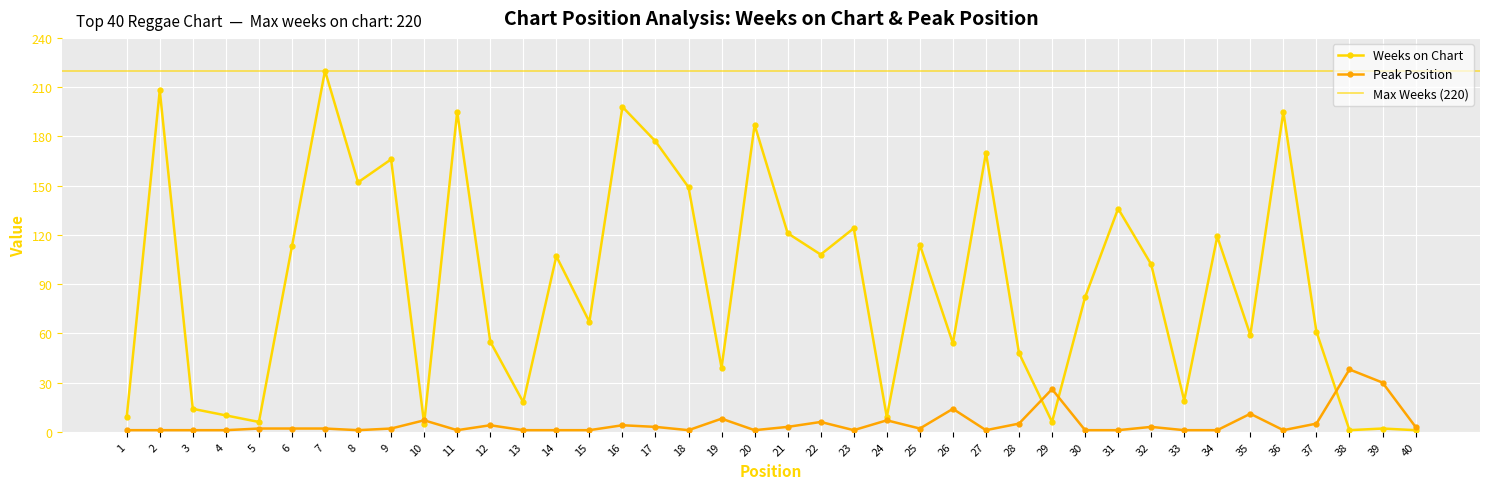

Rank the series by their average value, from highest to lowest.

Weeks on Chart, Peak Position